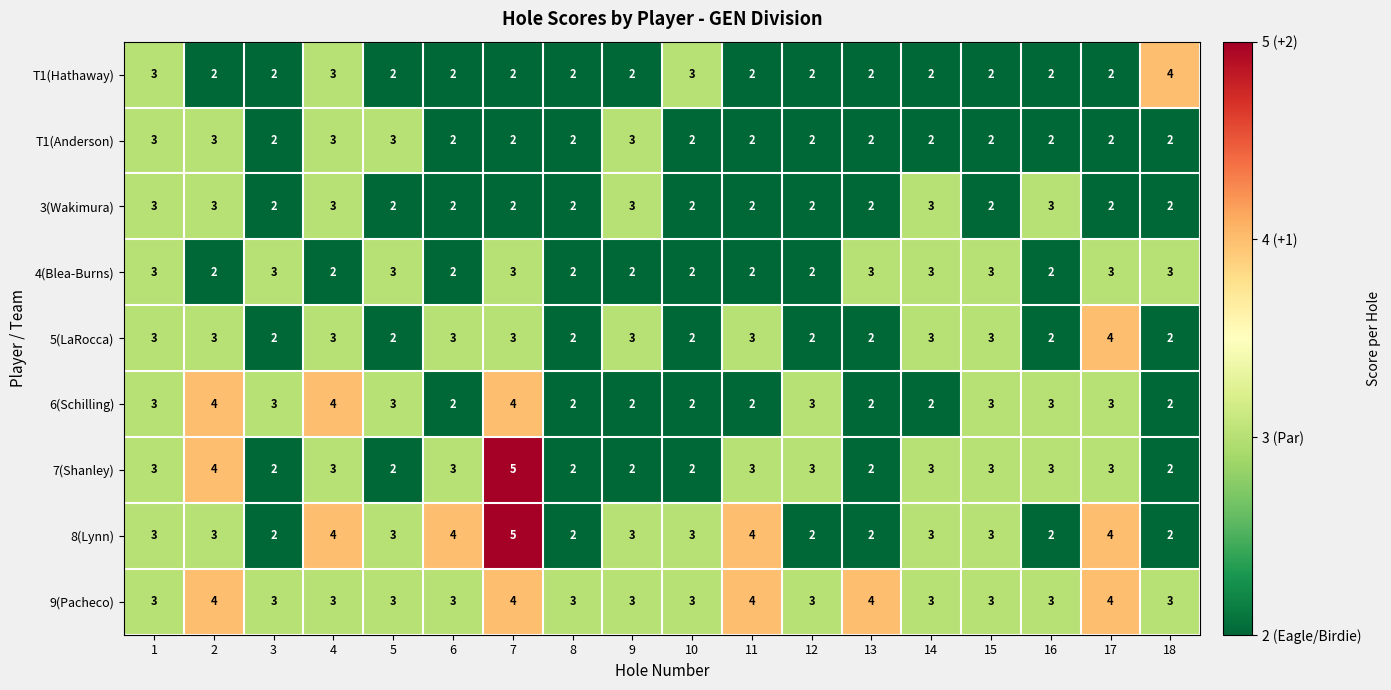

True or false: 3(Wakimura) has a value of 5 at 2.

False